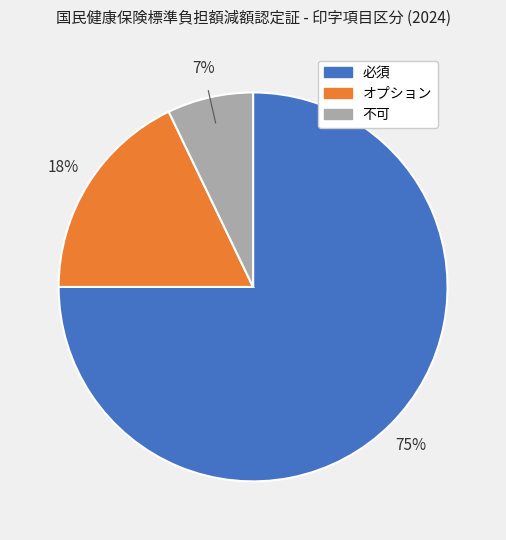

What is the largest slice in the pie chart?

必須